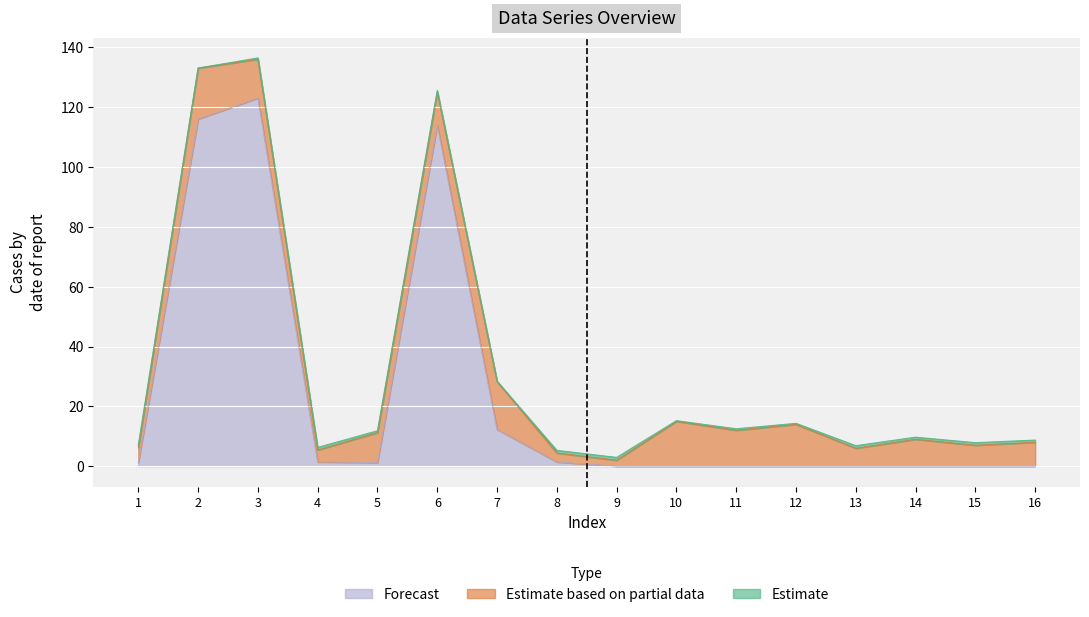

What is the sum of the Estimate values at 12 and 14?

1.0